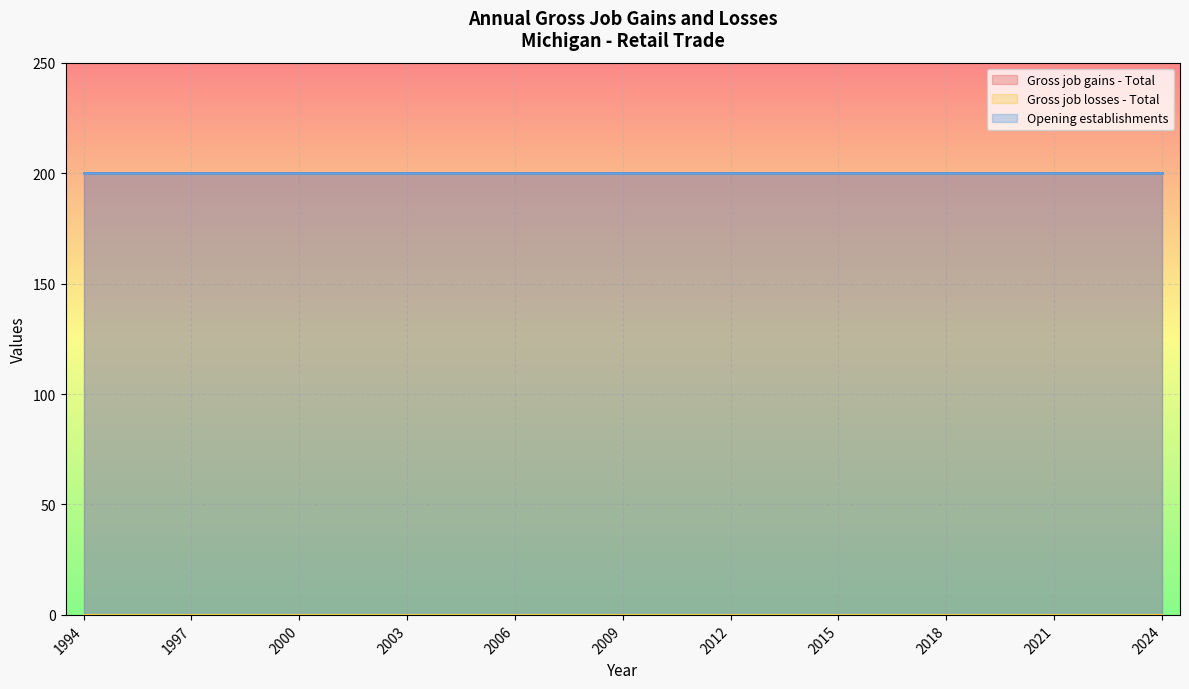

True or false: Gross job losses - Total and Gross job gains - Total cross at least once.

False